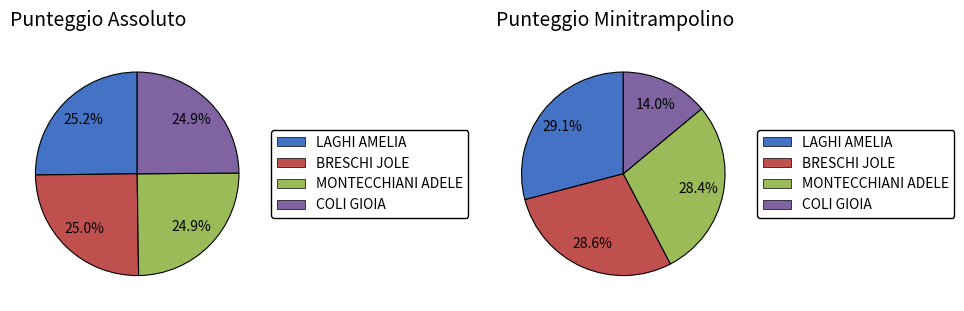

Which category has the biggest portion of the pie?

LAGHI AMELIA